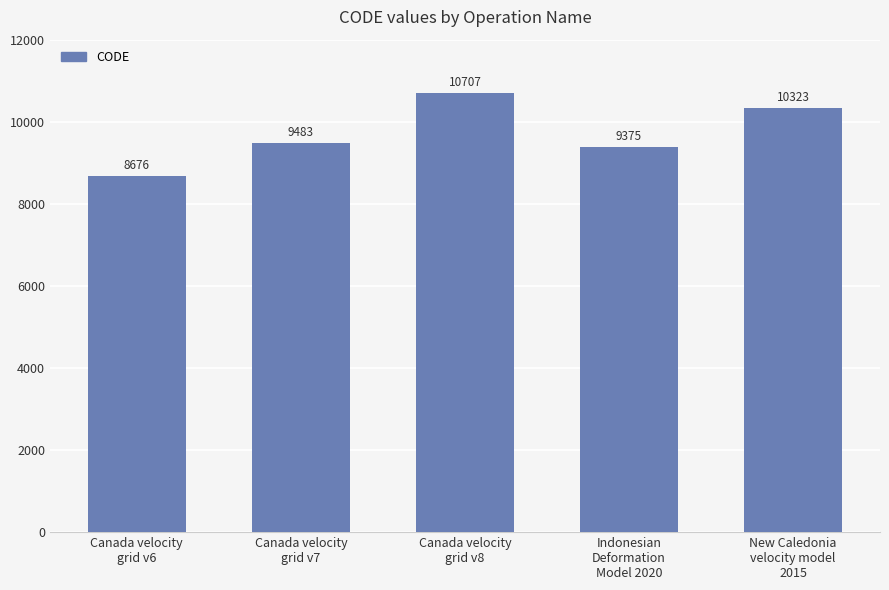

Count the number of categories in the chart.

5